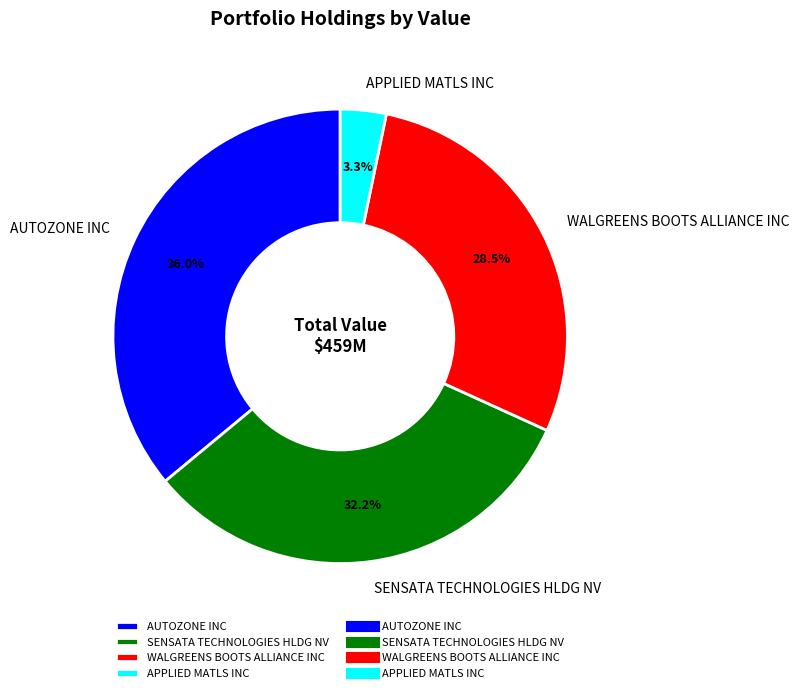

Rank the categories by value from lowest to highest.

APPLIED MATLS INC, WALGREENS BOOTS ALLIANCE INC, SENSATA TECHNOLOGIES HLDG NV, AUTOZONE INC